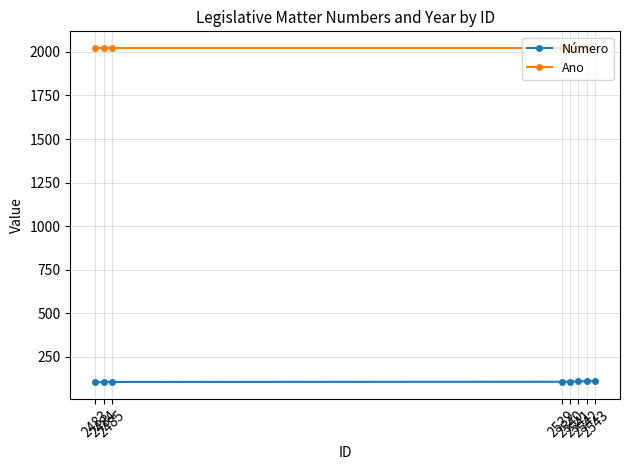

Rank the series at 2541 from highest to lowest value.

Ano, Número